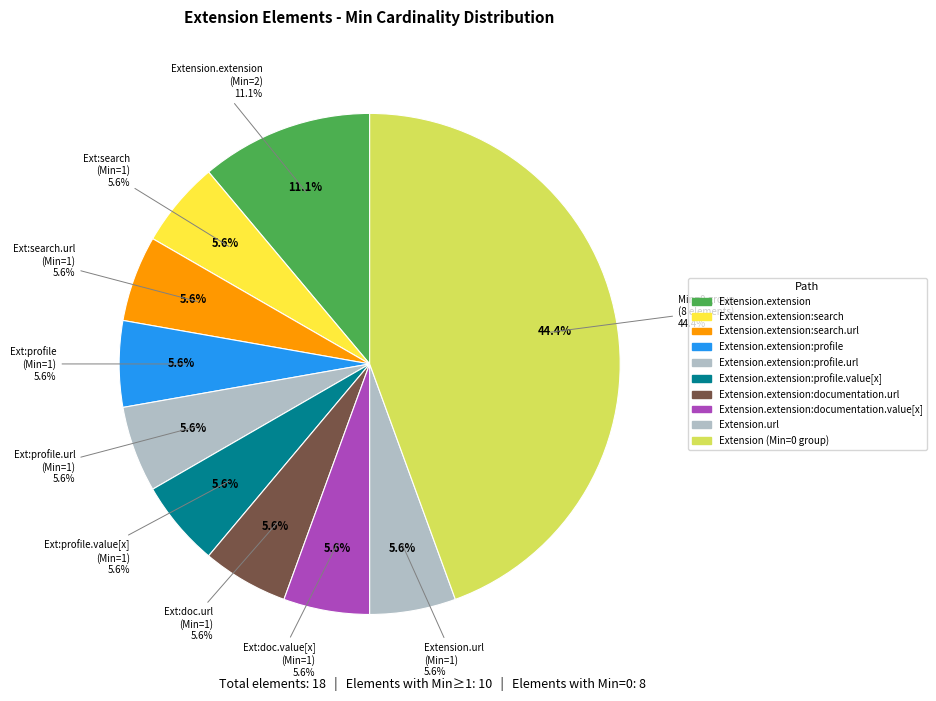

Is there any slice that represents more than half of the pie?

No